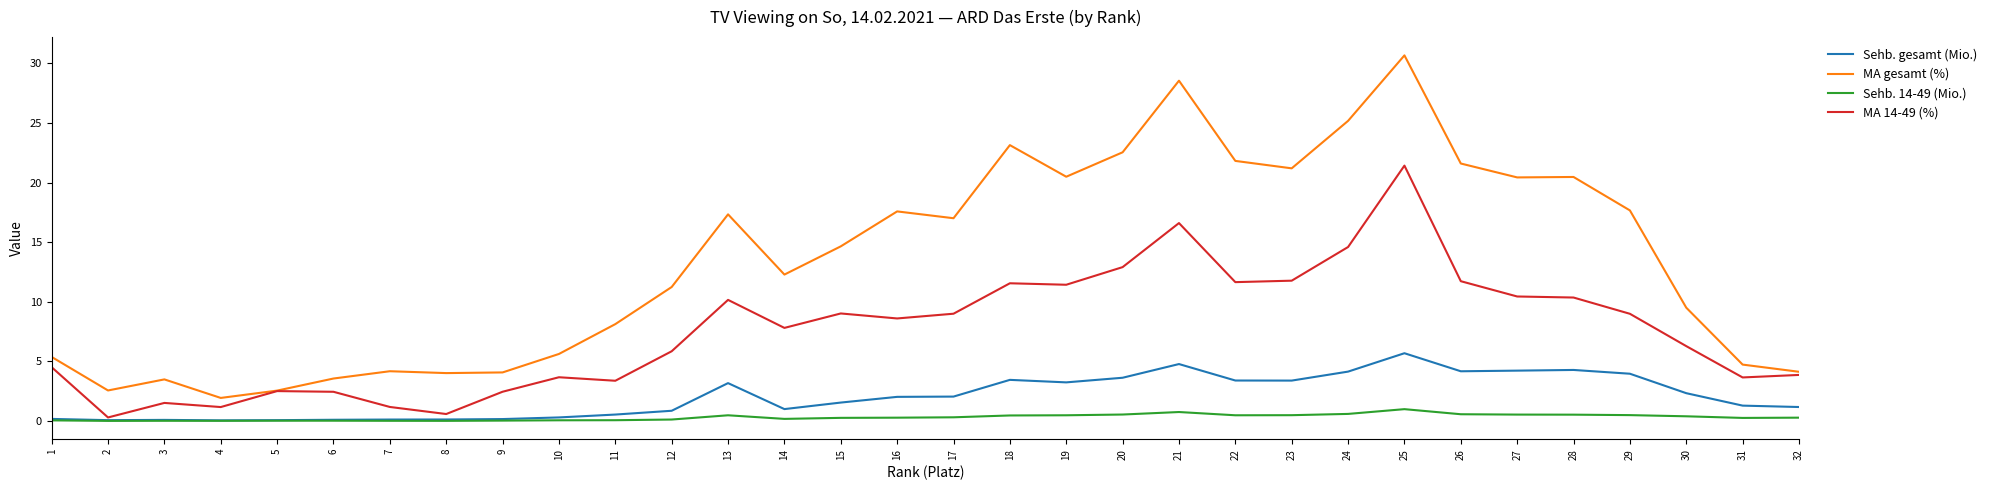

What is the difference between the second highest and second lowest values in the Sehb. gesamt (Mio.) series?

4.7